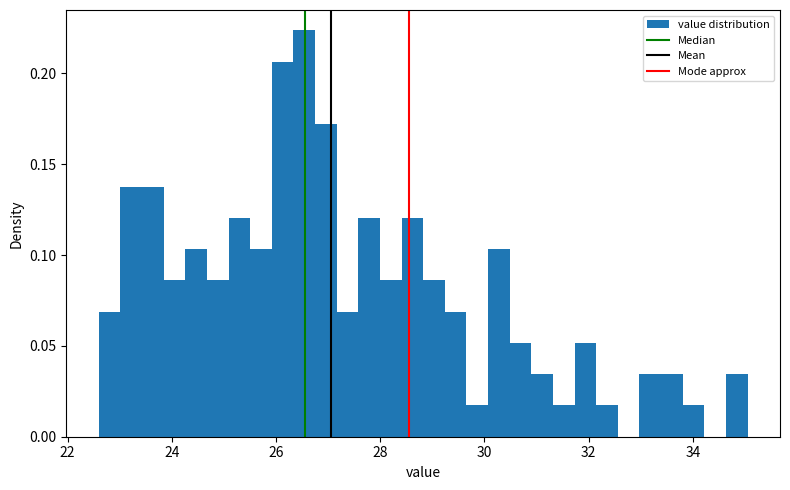

Around what value on the x-axis is the tallest bar? Give the approximate position of its centre, as read against the axis.

26.6